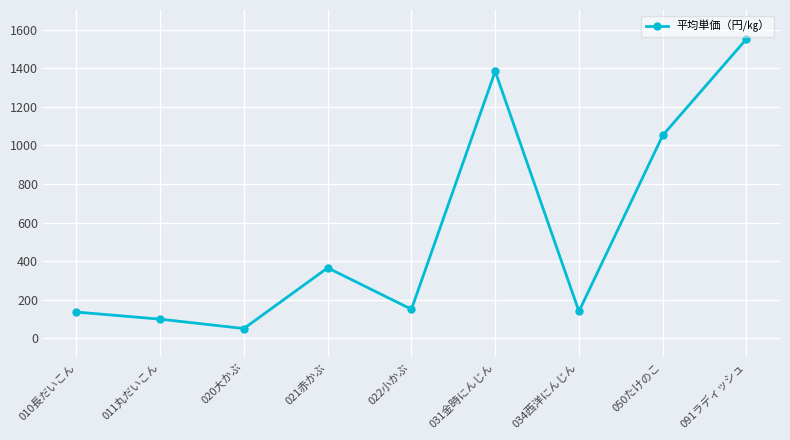

Where is the first local minimum?

020大かぶ